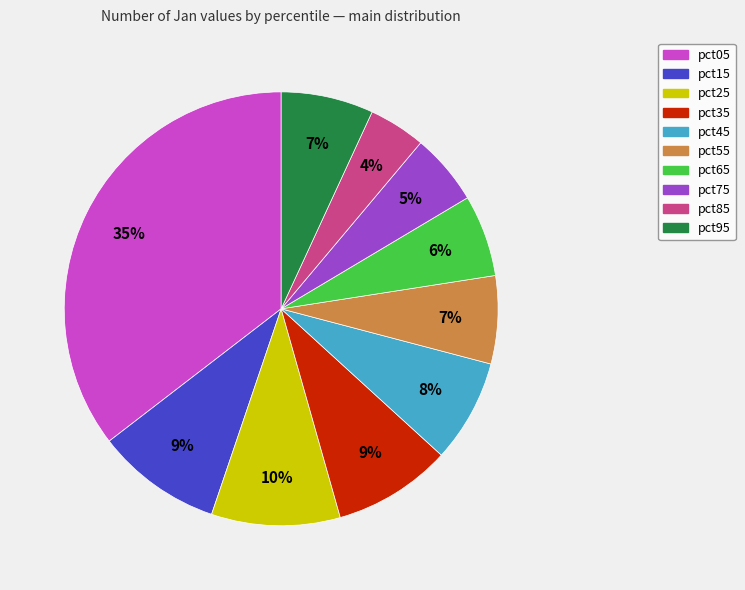

Is pct05 the majority of the pie?

No